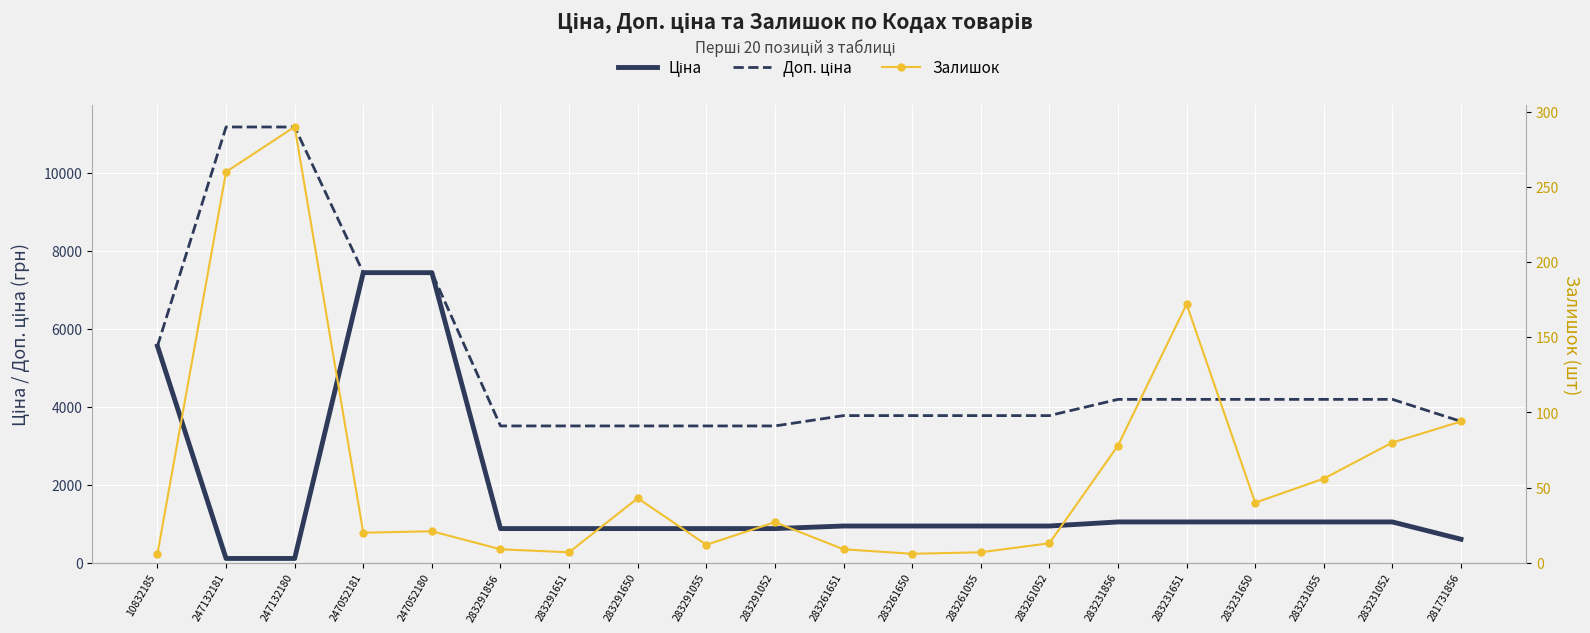

Which series changed the most between 247052181 and 283231055?

Ціна